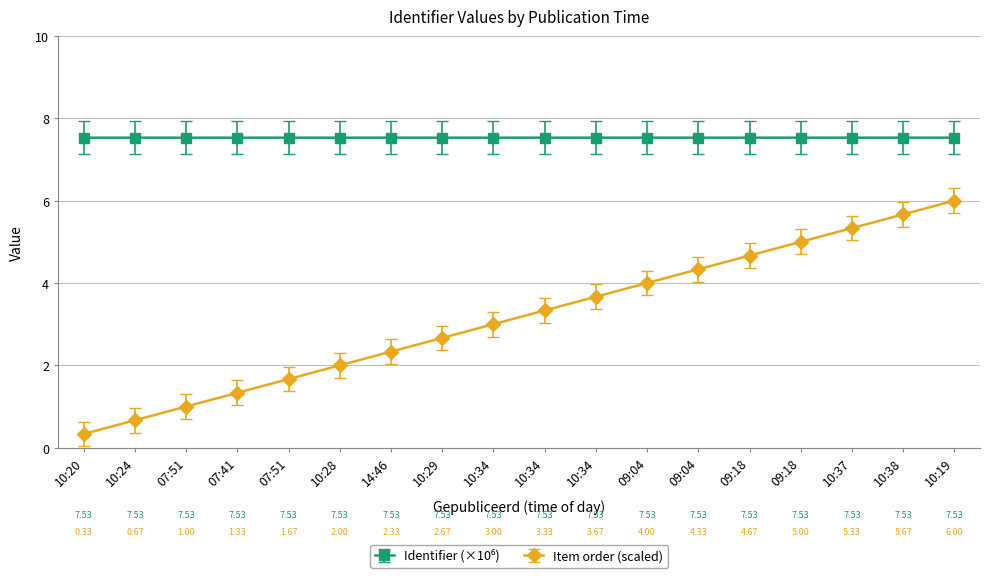

Which category has the lowest value across all series?

10:20